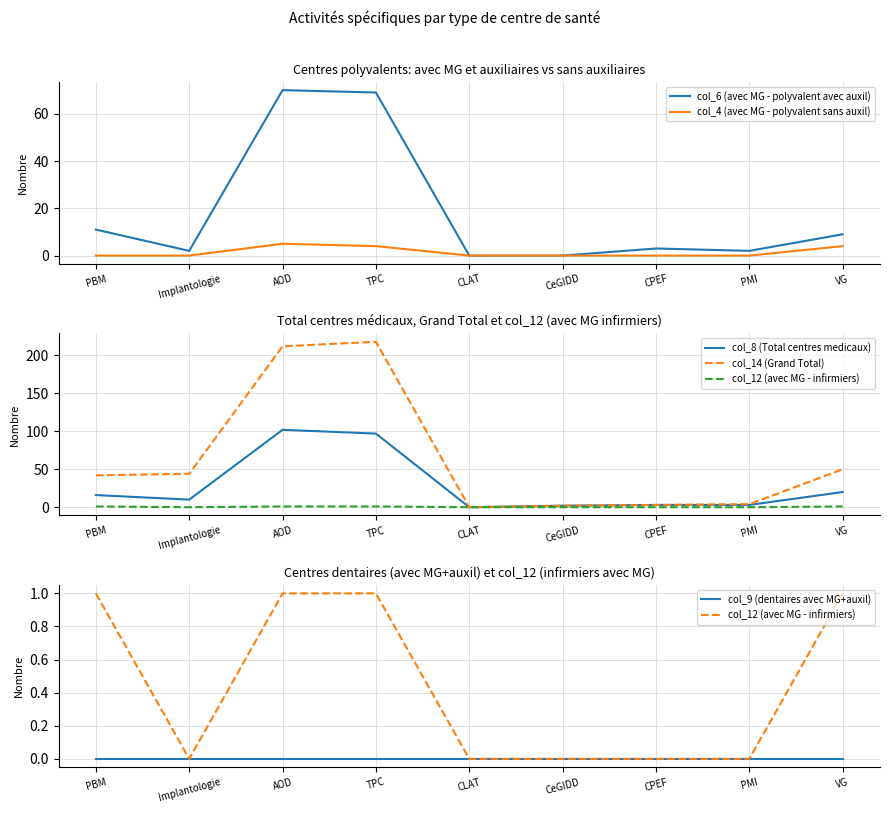

Between PMI and CPEF, which is larger?

CPEF